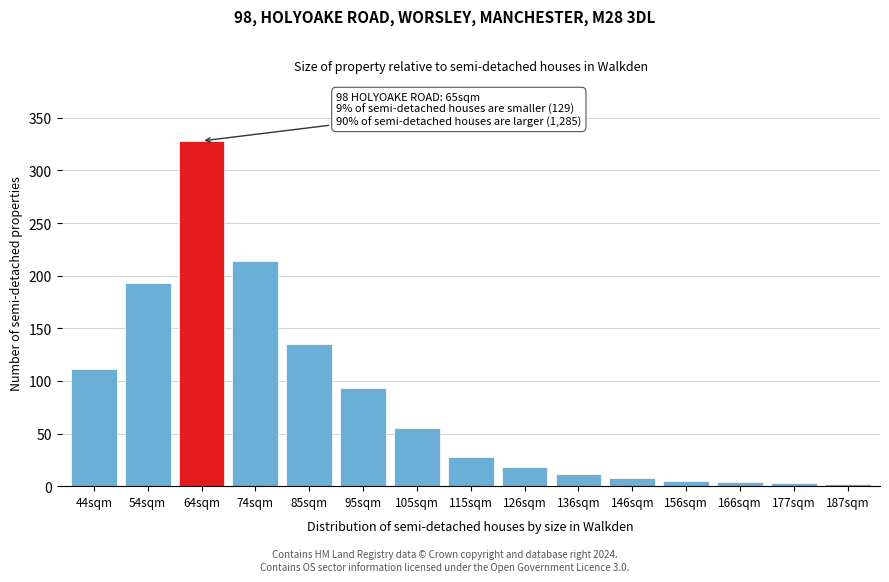

Which has a higher value, 85sqm or 64sqm?

64sqm